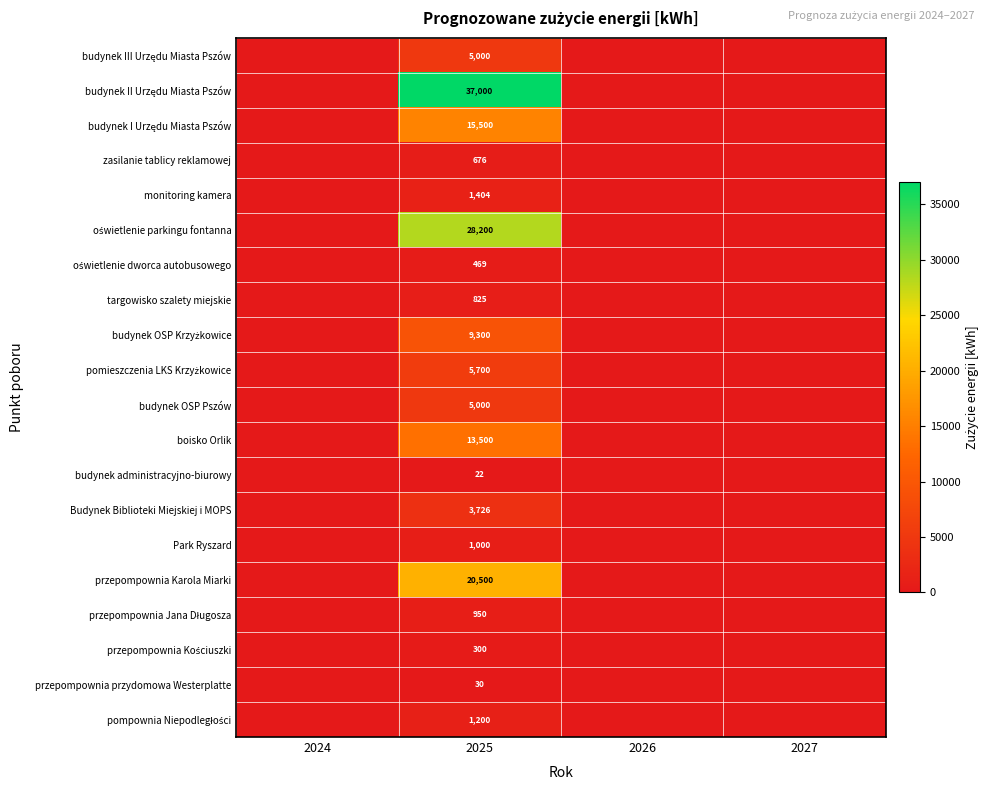

Rank the series at 2025 from highest to lowest value.

budynek II Urzędu Miasta Pszów, oświetlenie parkingu fontanna, przepompownia Karola Miarki, budynek I Urzędu Miasta Pszów, boisko Orlik, budynek OSP Krzyżkowice, pomieszczenia LKS Krzyżkowice, budynek III Urzędu Miasta Pszów, budynek OSP Pszów, Budynek Biblioteki Miejskiej i MOPS, monitoring kamera, pompownia Niepodległości, Park Ryszard, przepompownia Jana Długosza, targowisko szalety miejskie, zasilanie tablicy reklamowej, oświetlenie dworca autobusowego, przepompownia Kościuszki, przepompownia przydomowa Westerplatte, budynek administracyjno-biurowy